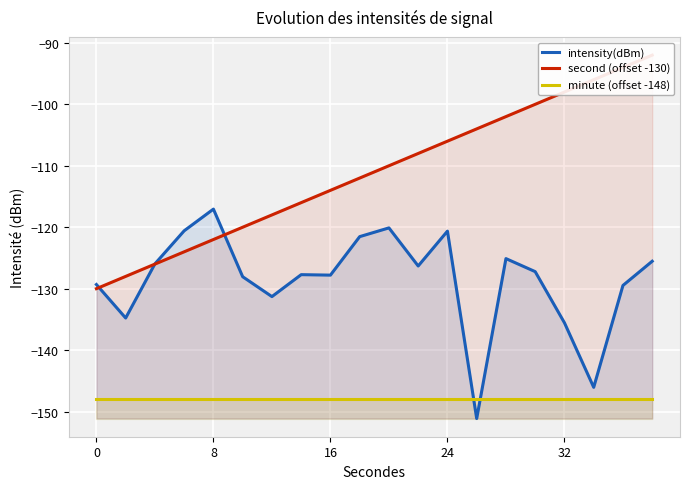

What is the lowest value of the minute (offset -148) series?

-148.0